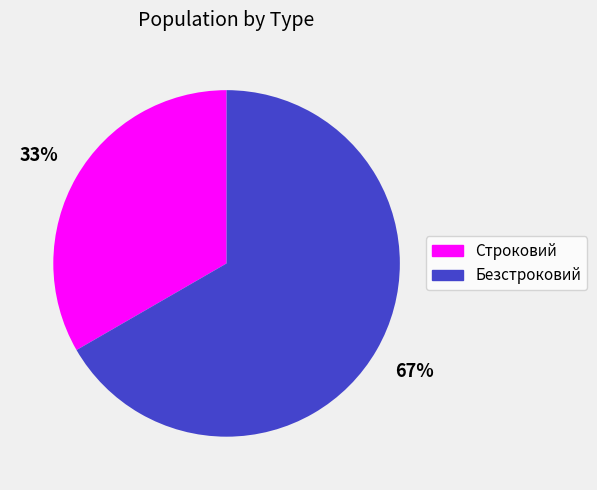

To the nearest percent, what is the average slice percentage?

50%